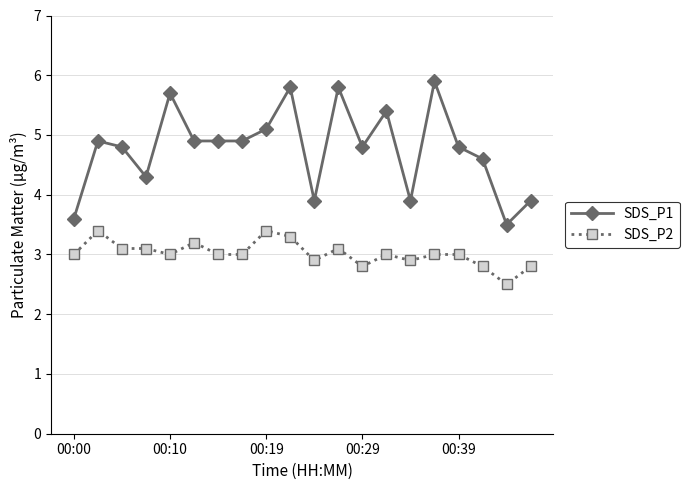

Which series has the widest spread of values?

SDS_P1